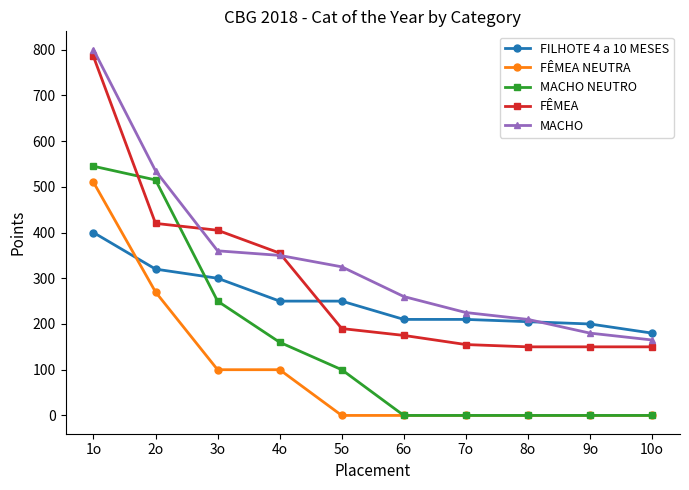

What is the value of the MACHO point at the 6th from the left?

260